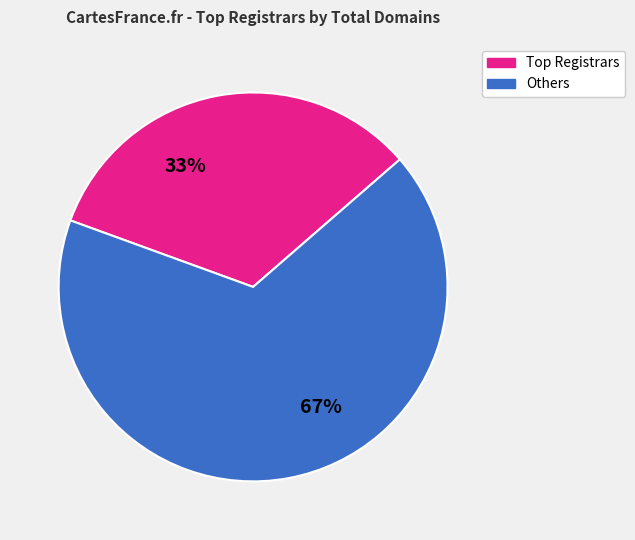

Is there a majority slice in this chart?

Yes